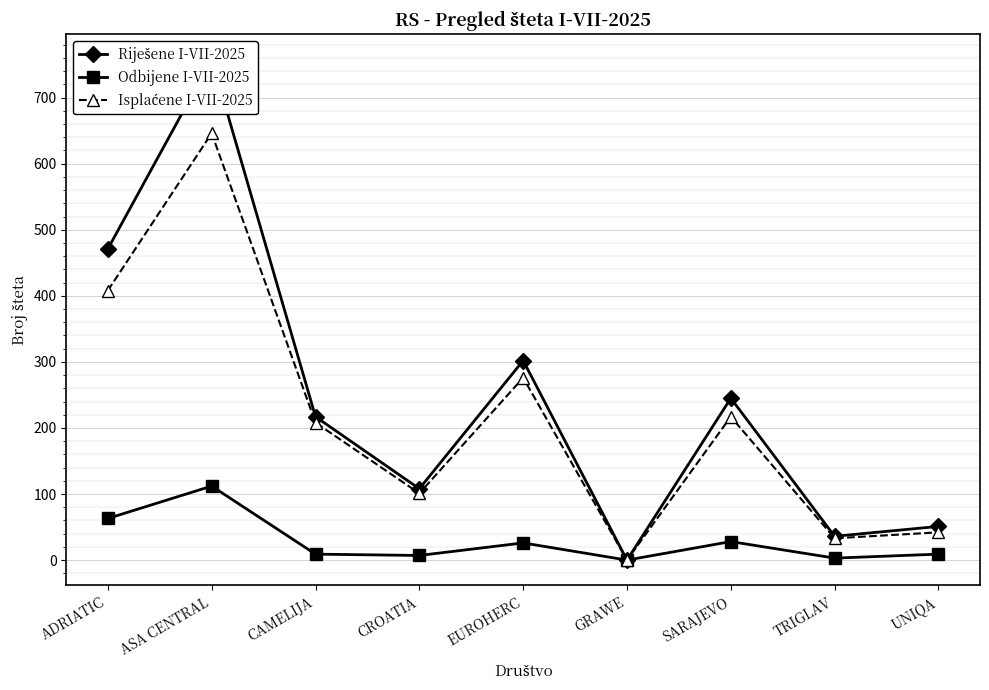

At which label is Isplaćene I-VII-2025 closest to 323?

EUROHERC